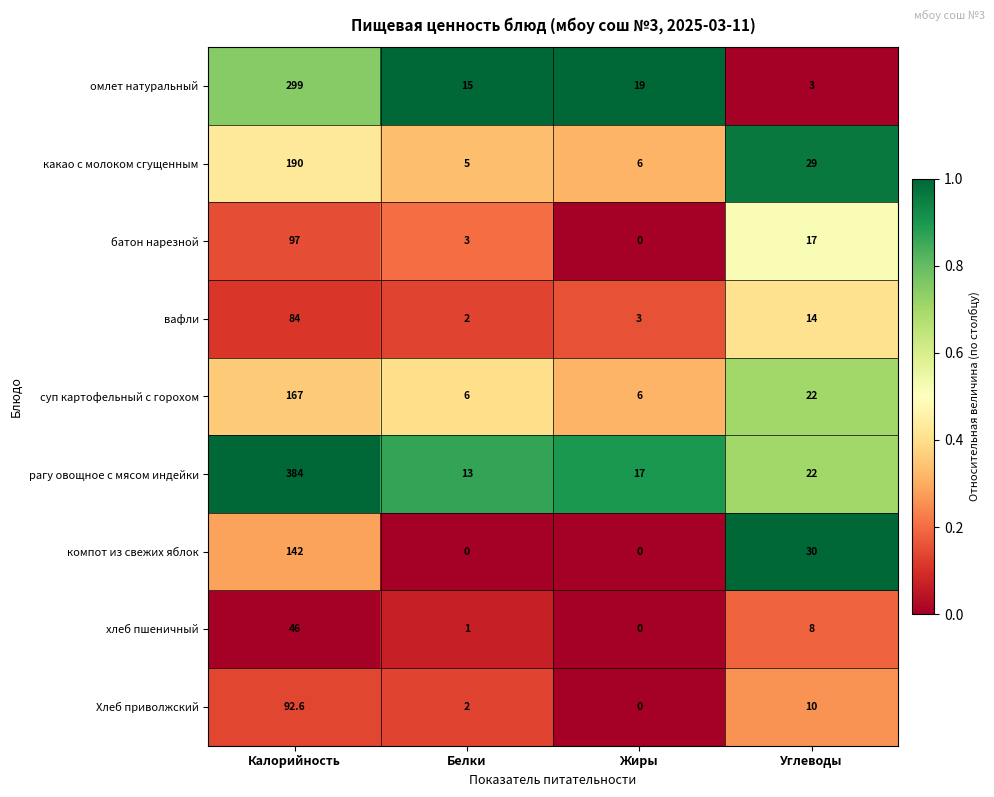

Where is вафли nearest to the value 43?

Углеводы